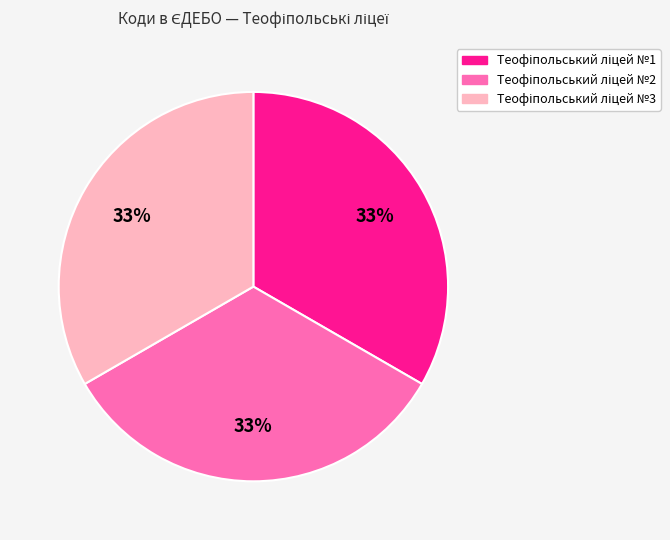

To the nearest percent, what is the average slice percentage?

33%